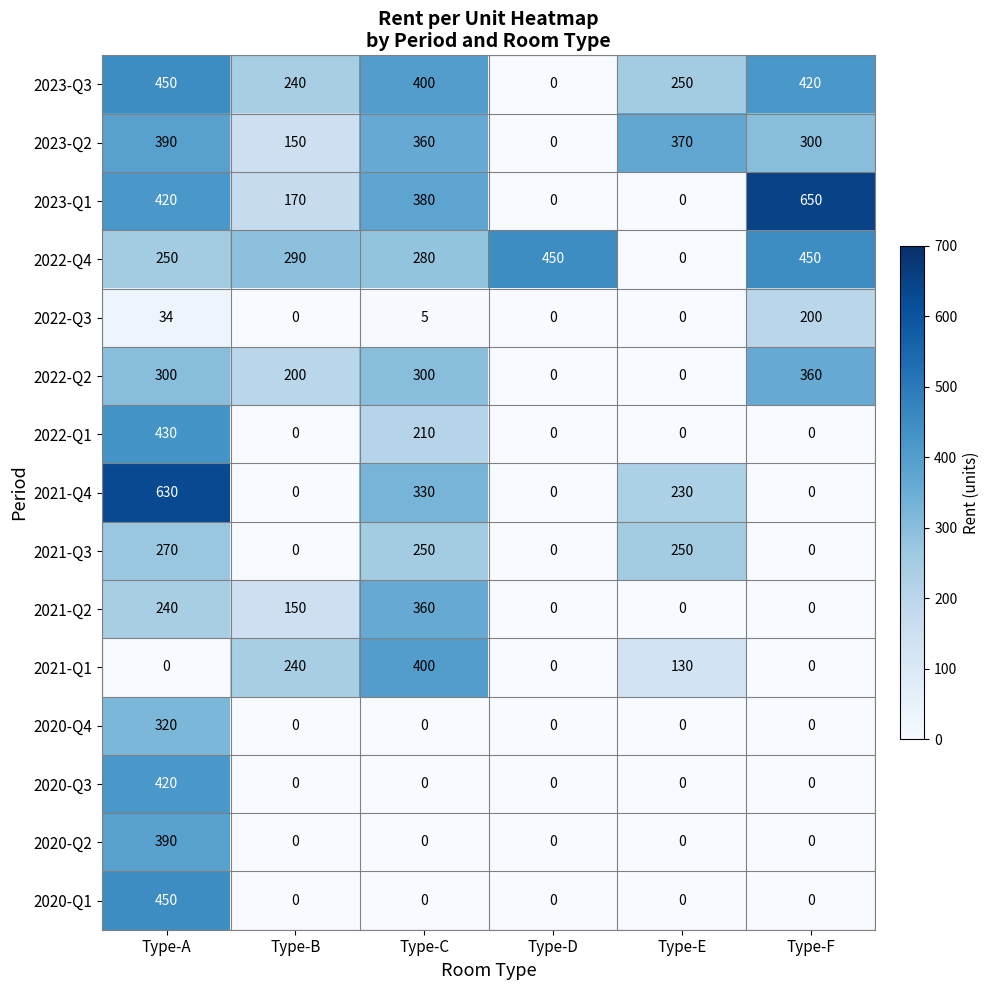

What is the maximum value for 2021-Q4?

630